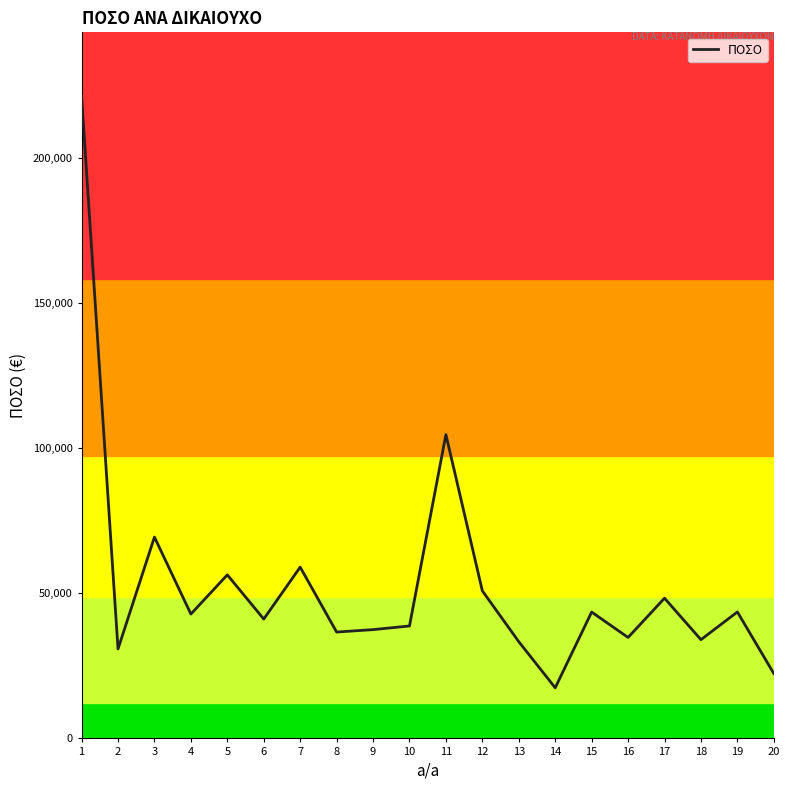

Approximately how many times larger is the value at 9 compared to 14?

2.1